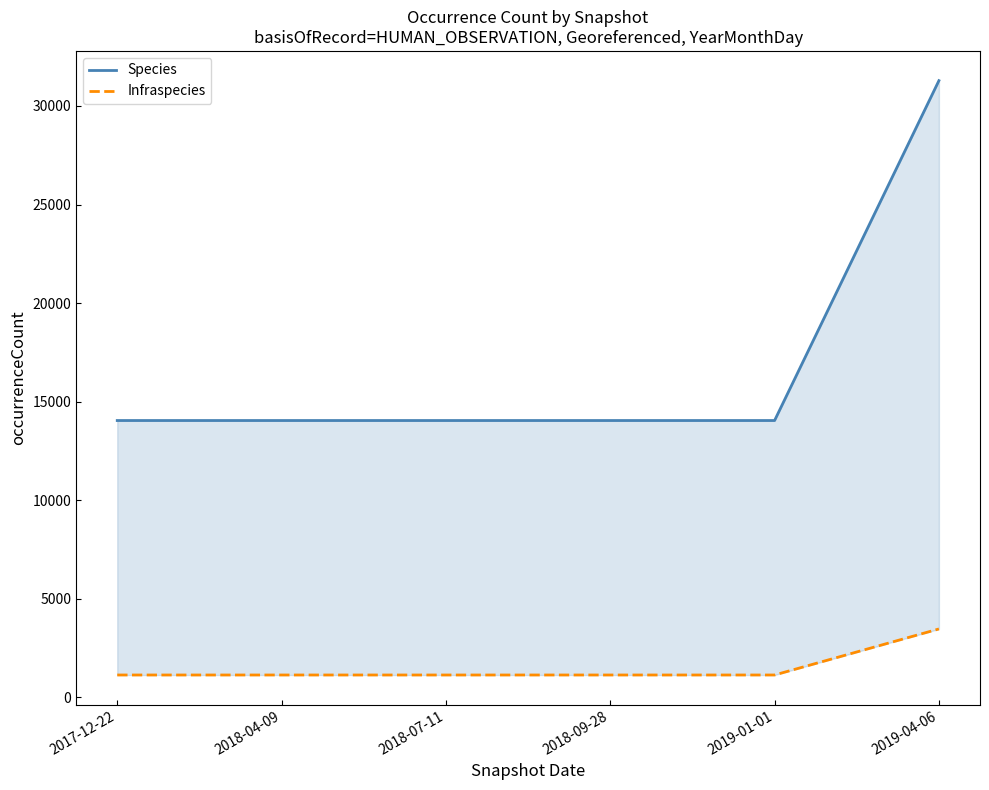

True or false: Species and Infraspecies intersect in this chart.

False